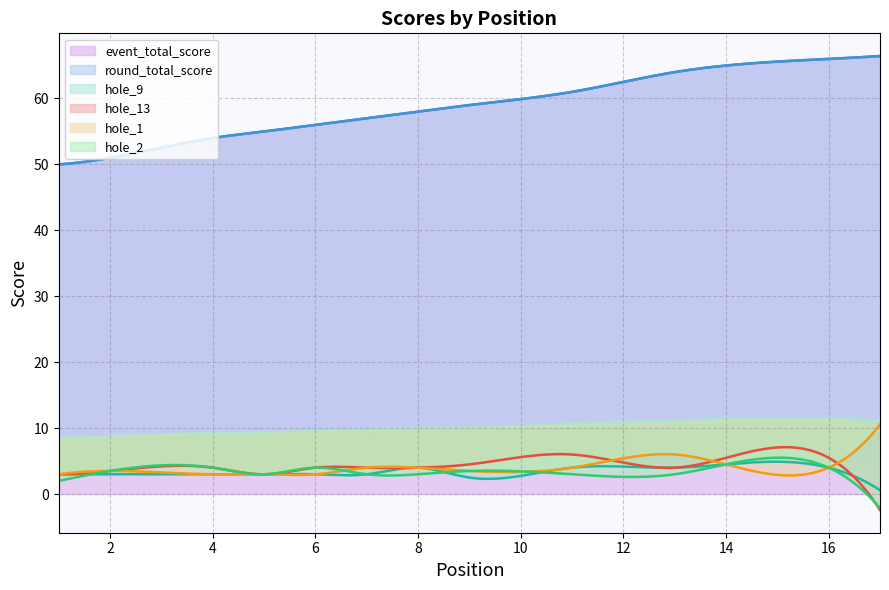

Which series changed the most between 8 and 16?

event_total_score